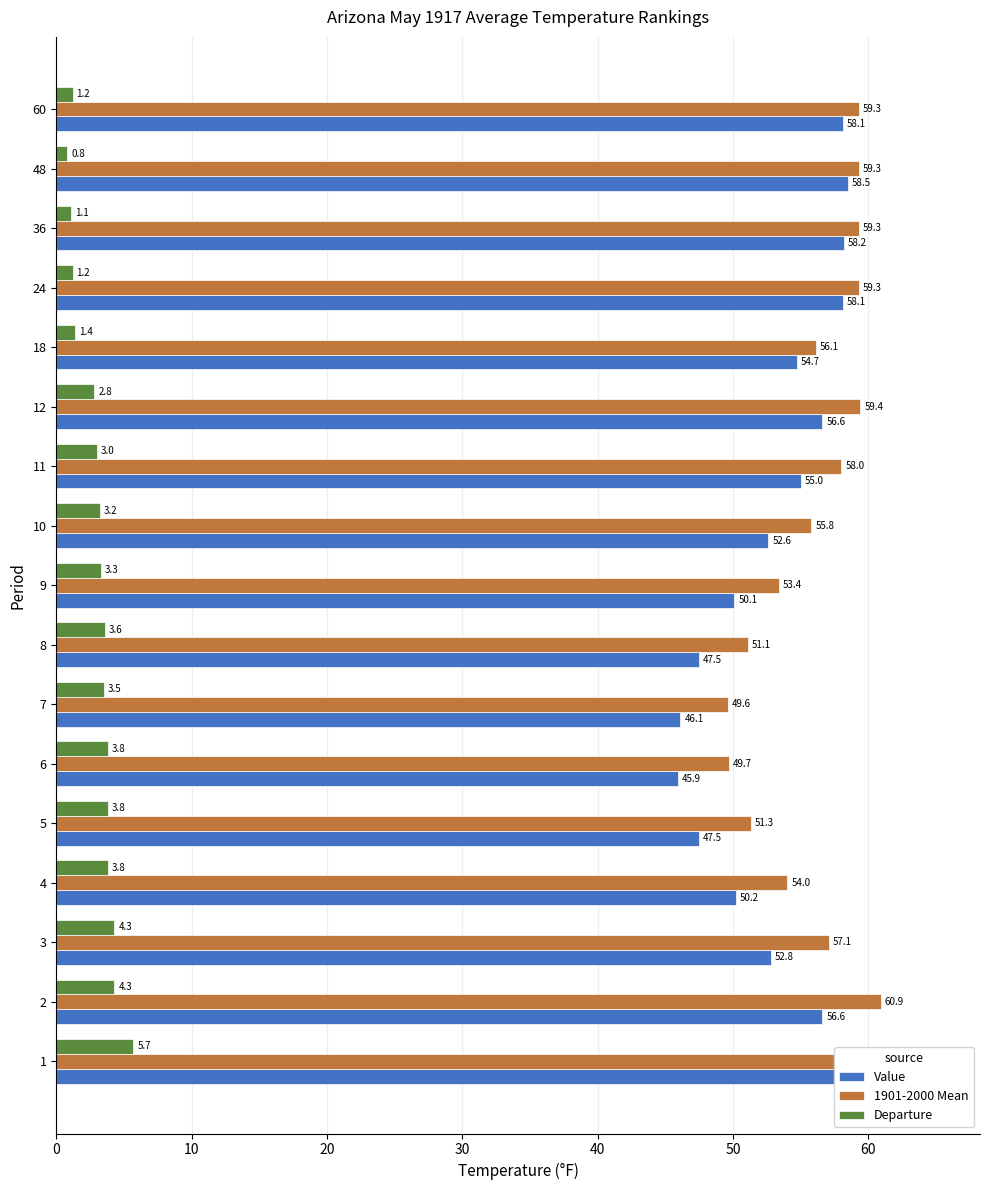

How many data points in 1901-2000 Mean are above 57?

9